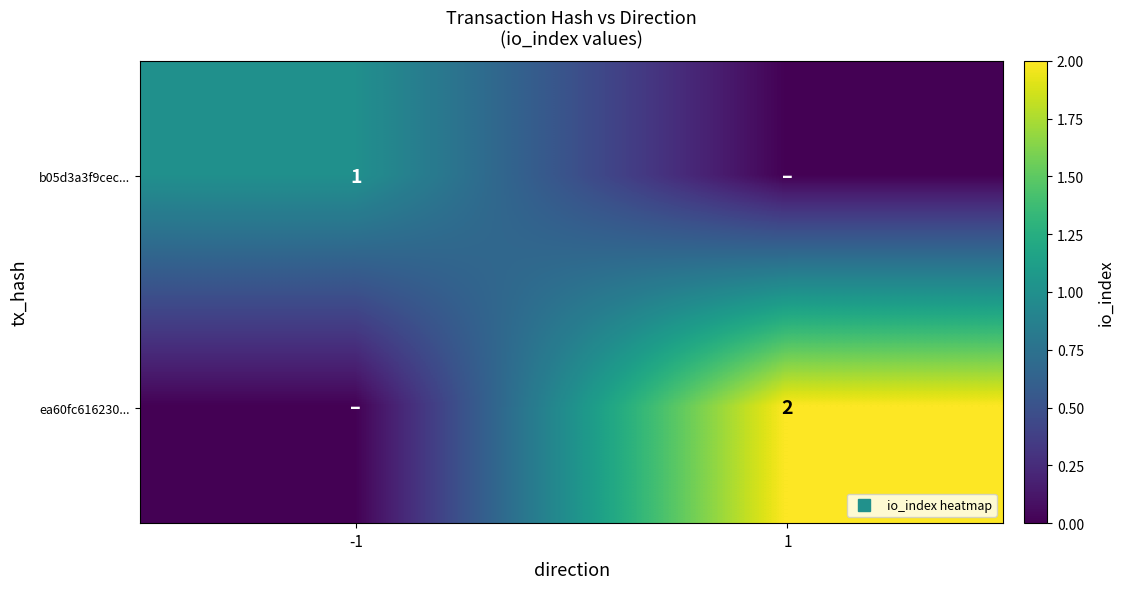

Count the number of data series in this chart.

2